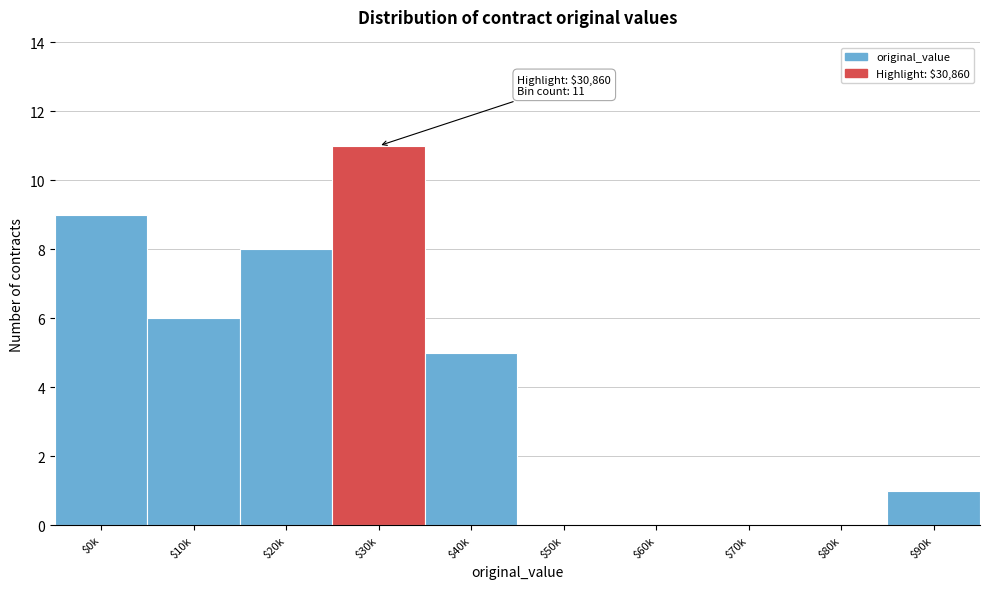

What is the sum of all values?

40